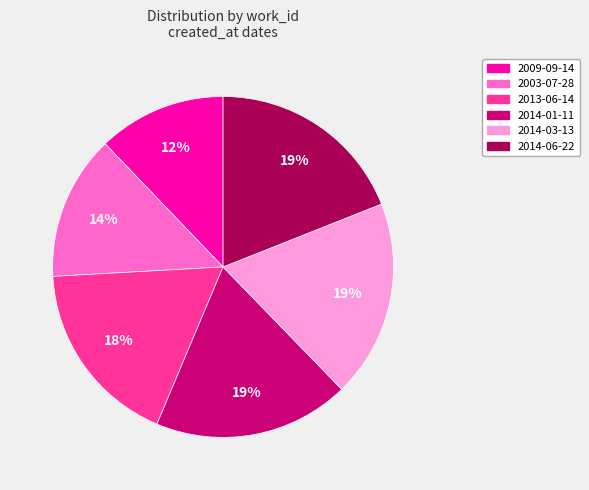

True or false: 2014-03-13 accounts for 8% of the total.

False